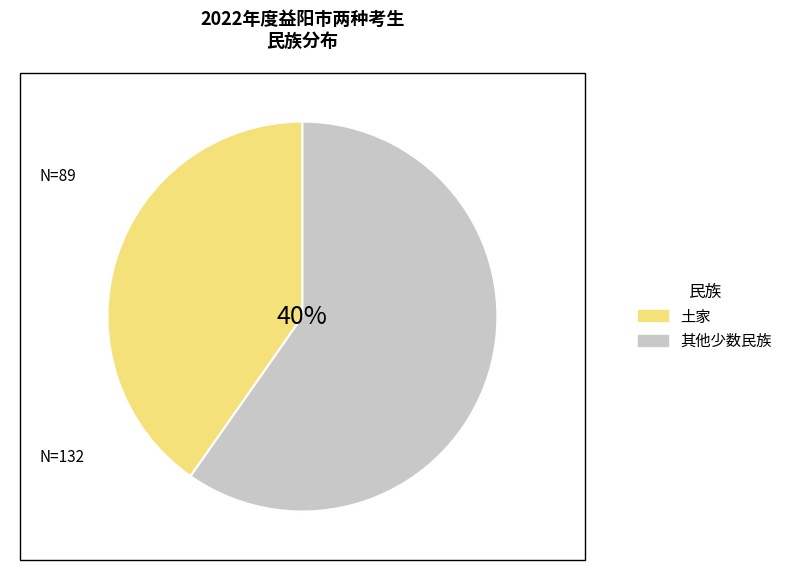

The 白 slice represents 15% of the pie. True or false?

False